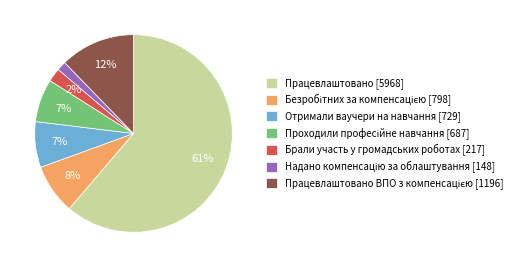

Is there a majority slice in this chart?

Yes